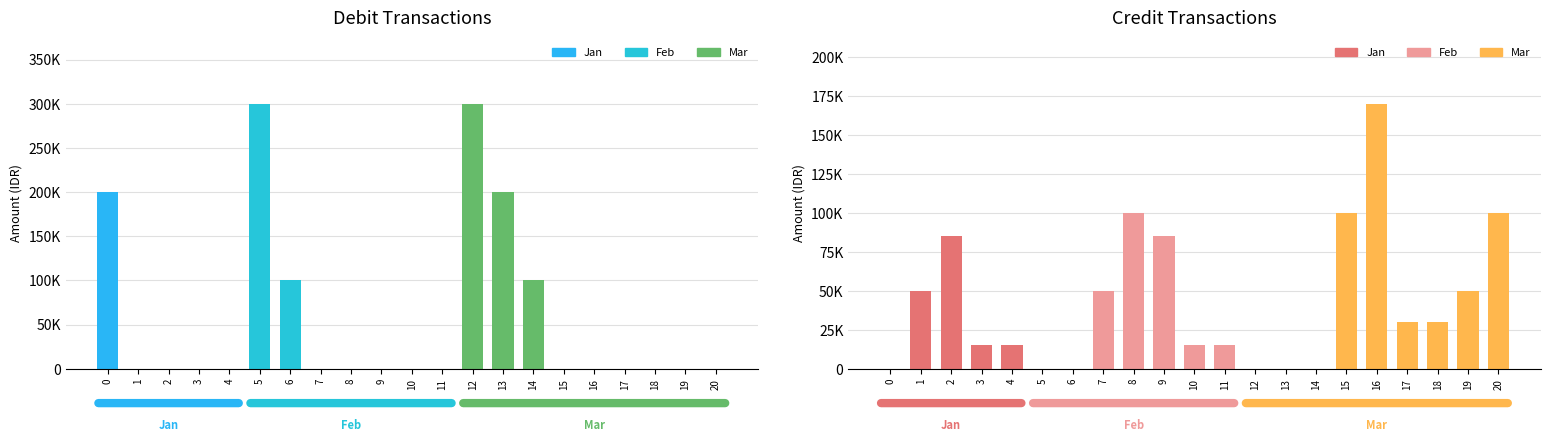

At how many categories does at least one series exceed 289670?

2